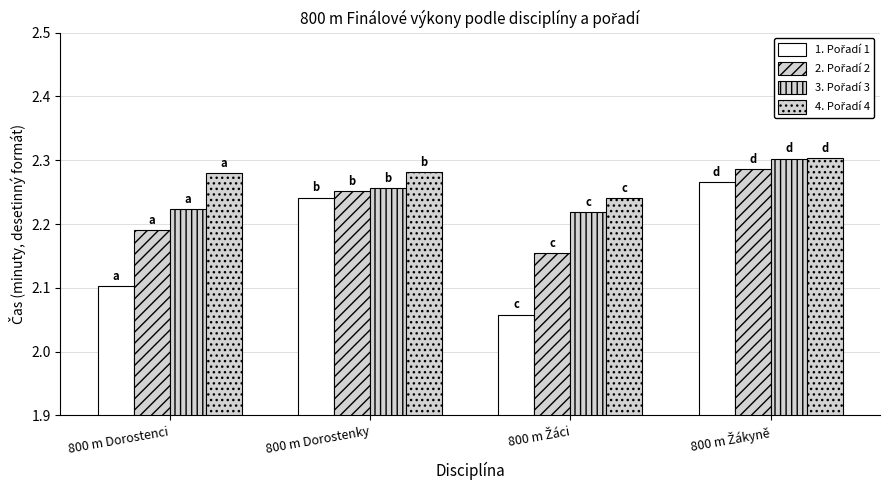

What is the difference between the highest and lowest values at 800 m Dorostenci?

0.2